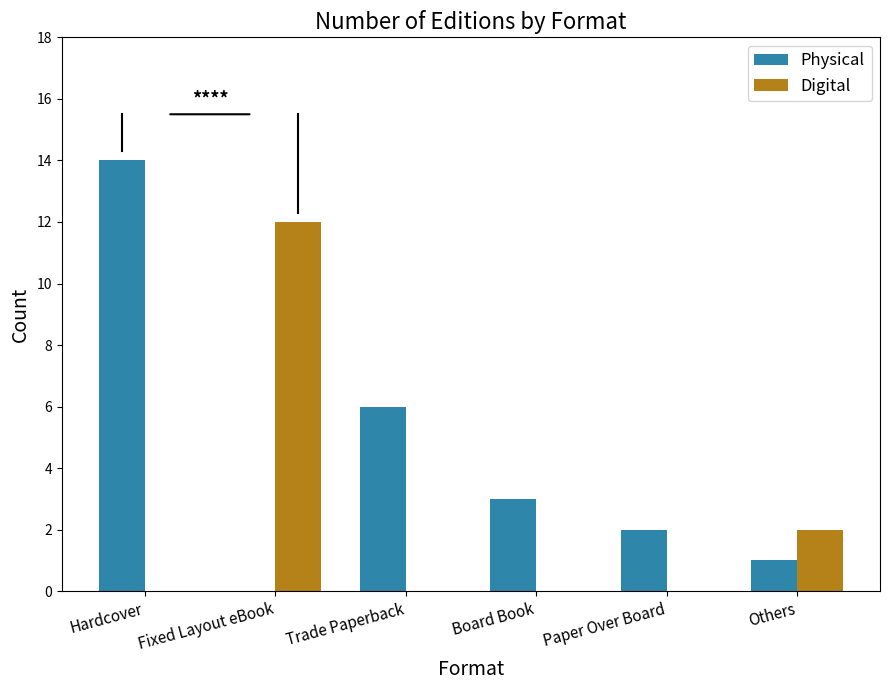

Which series has the largest total across all categories?

Physical